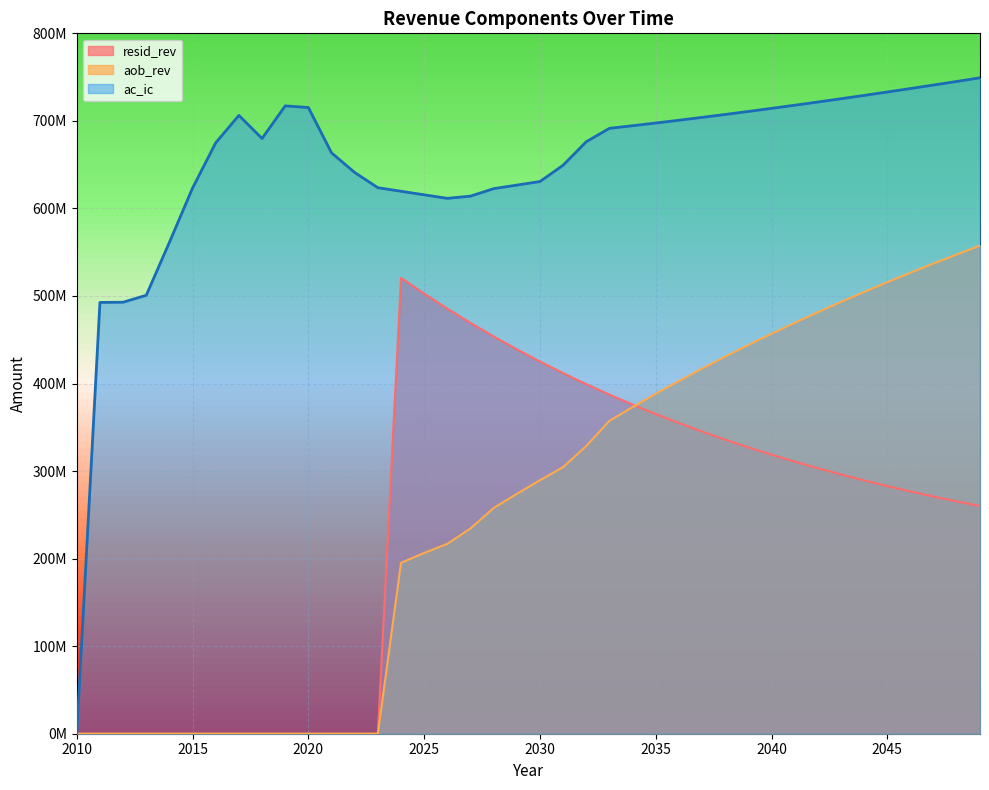

What are all the series names shown in the legend?

resid_rev, aob_rev, ac_ic